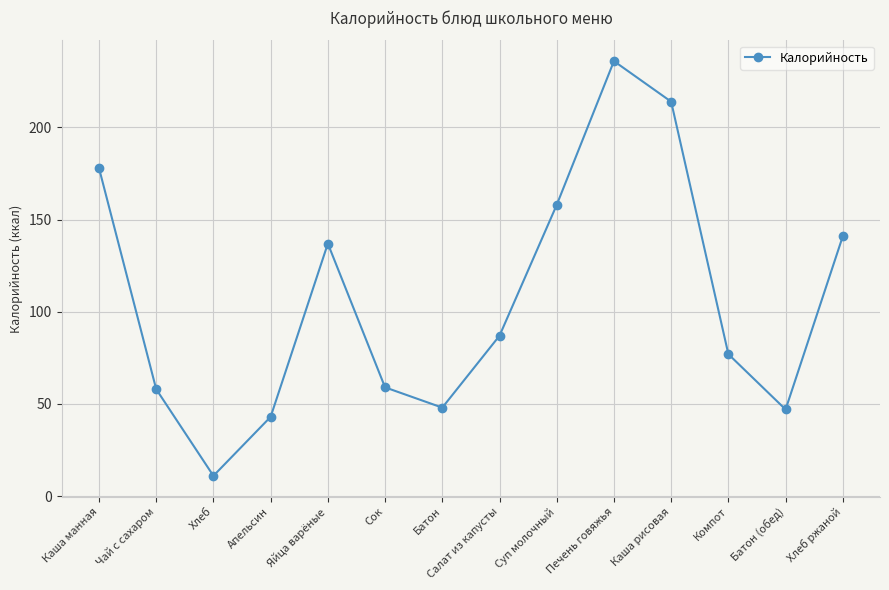

What position from the right is Печень говяжья?

5